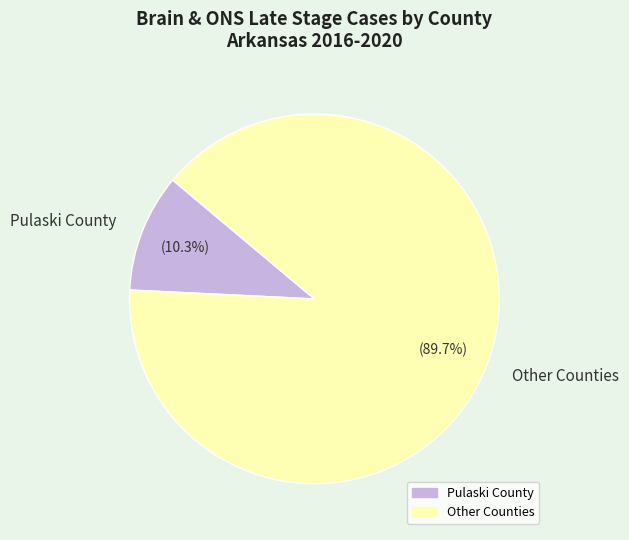

What portion of the pie excludes Pulaski County?

89.7%